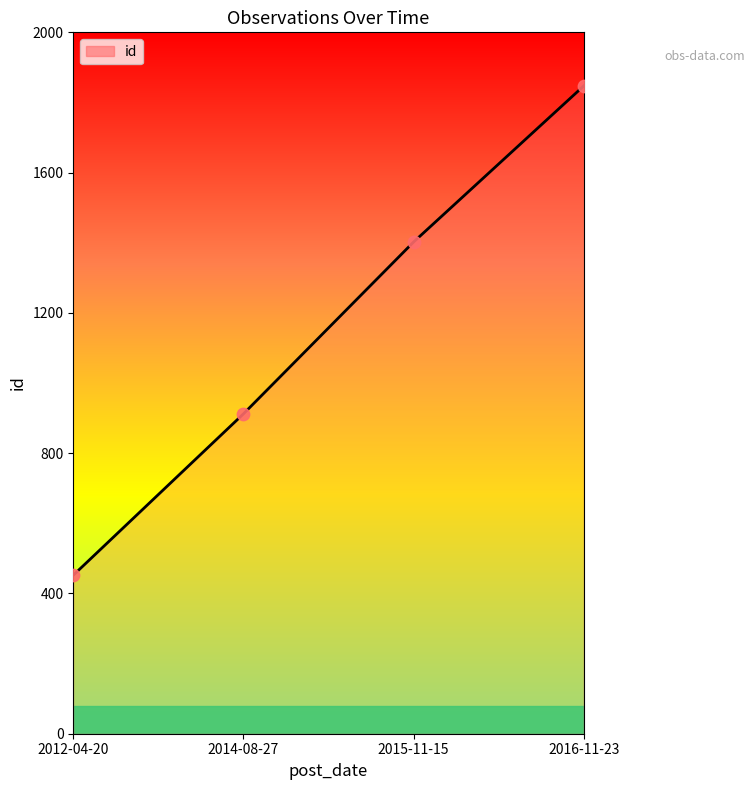

Between 2014-08-27 and 2016-11-23, which is larger?

2016-11-23